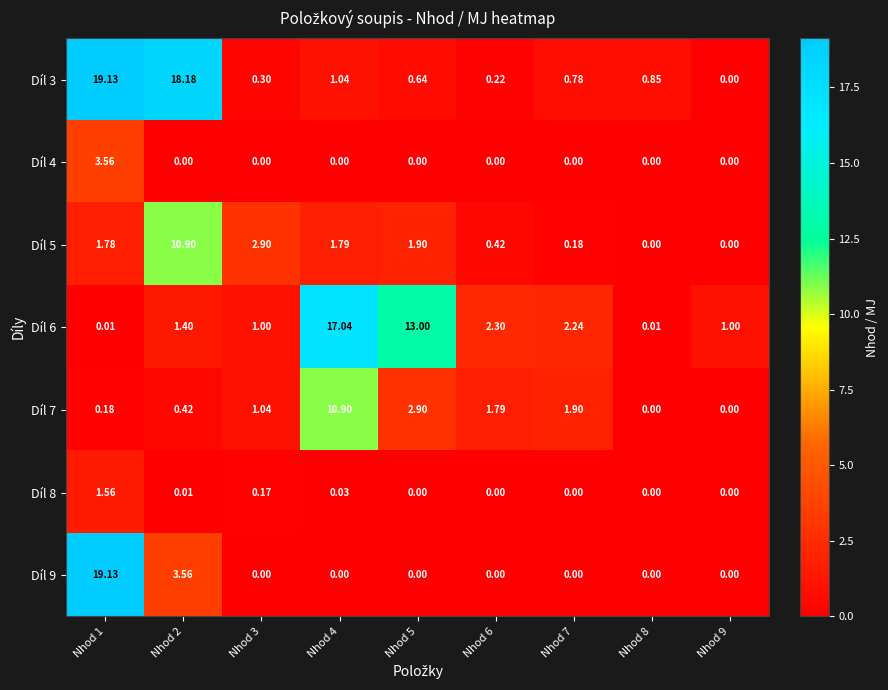

How many categories are shown in the chart?

9